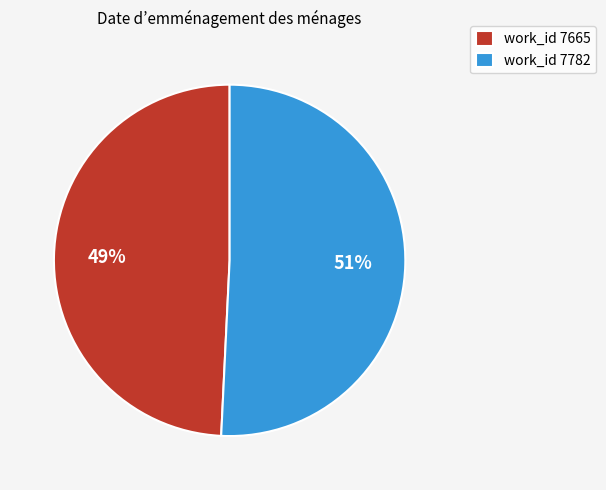

Combined, do work_id 7782 and work_id 7665 account for over 50%?

Yes